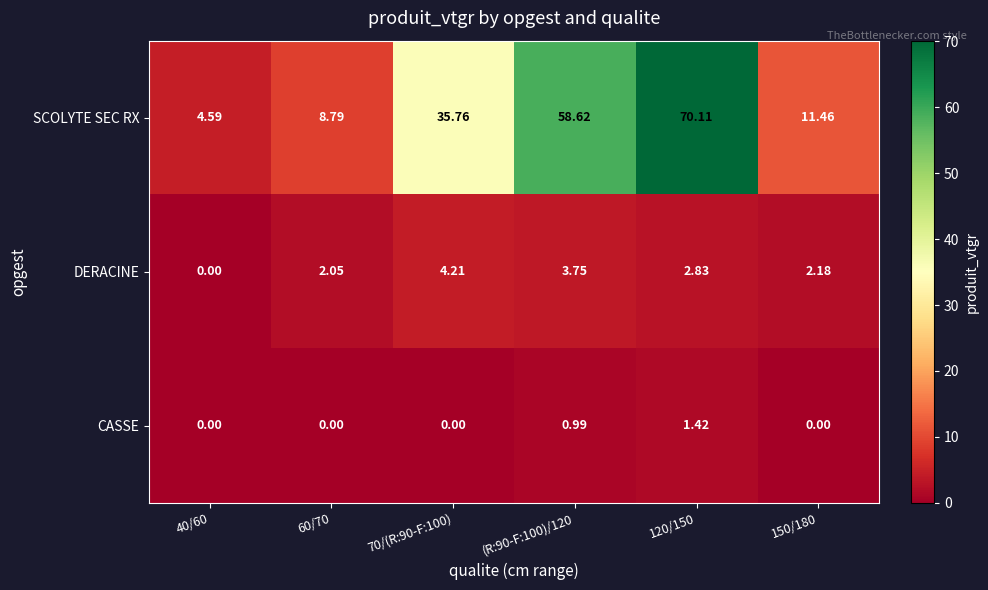

Which series has the widest spread of values?

SCOLYTE SEC RX